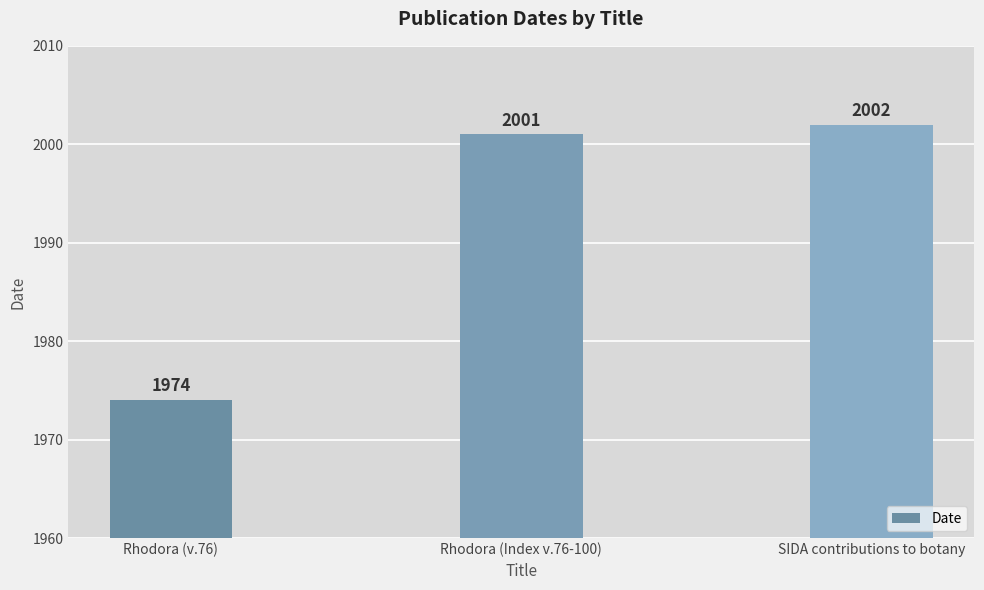

Which has a higher value, SIDA contributions to botany or Rhodora (v.76)?

SIDA contributions to botany